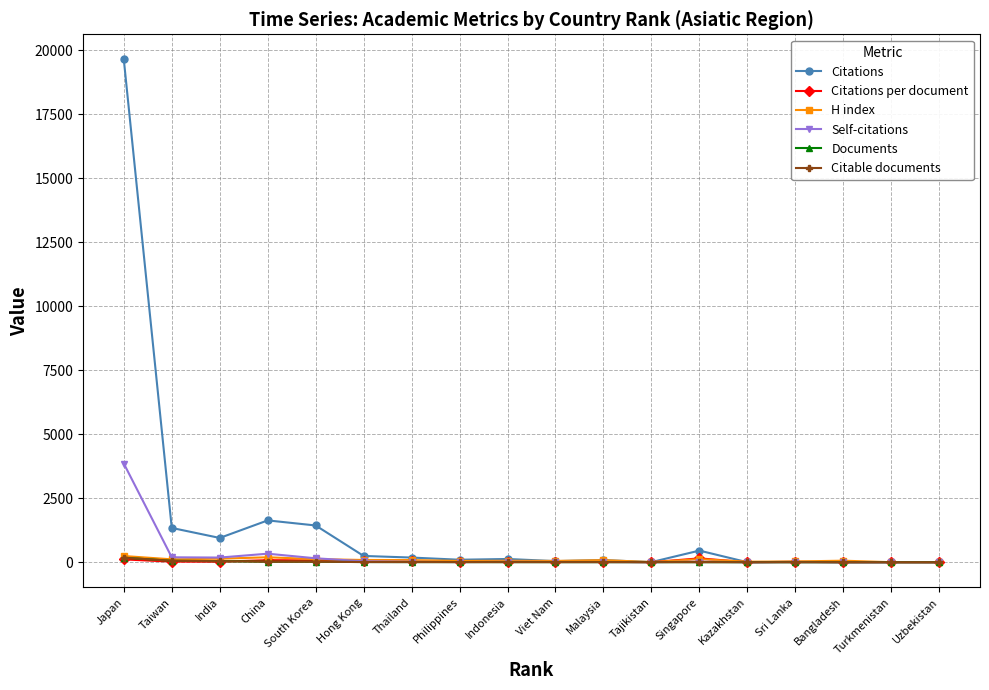

Which label corresponds to the largest value in the chart?

Japan